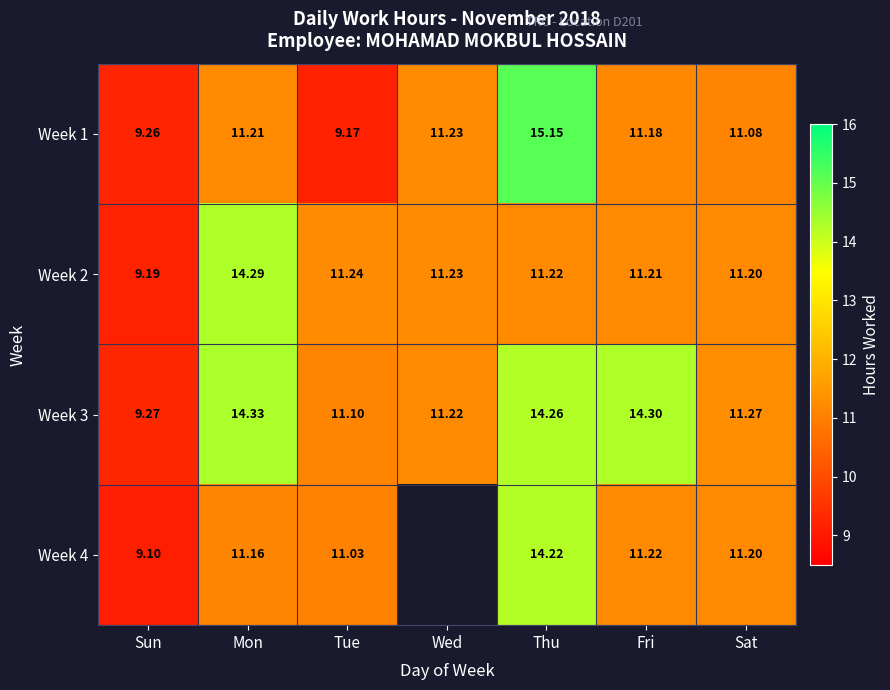

At how many categories does at least one series exceed 14?

3